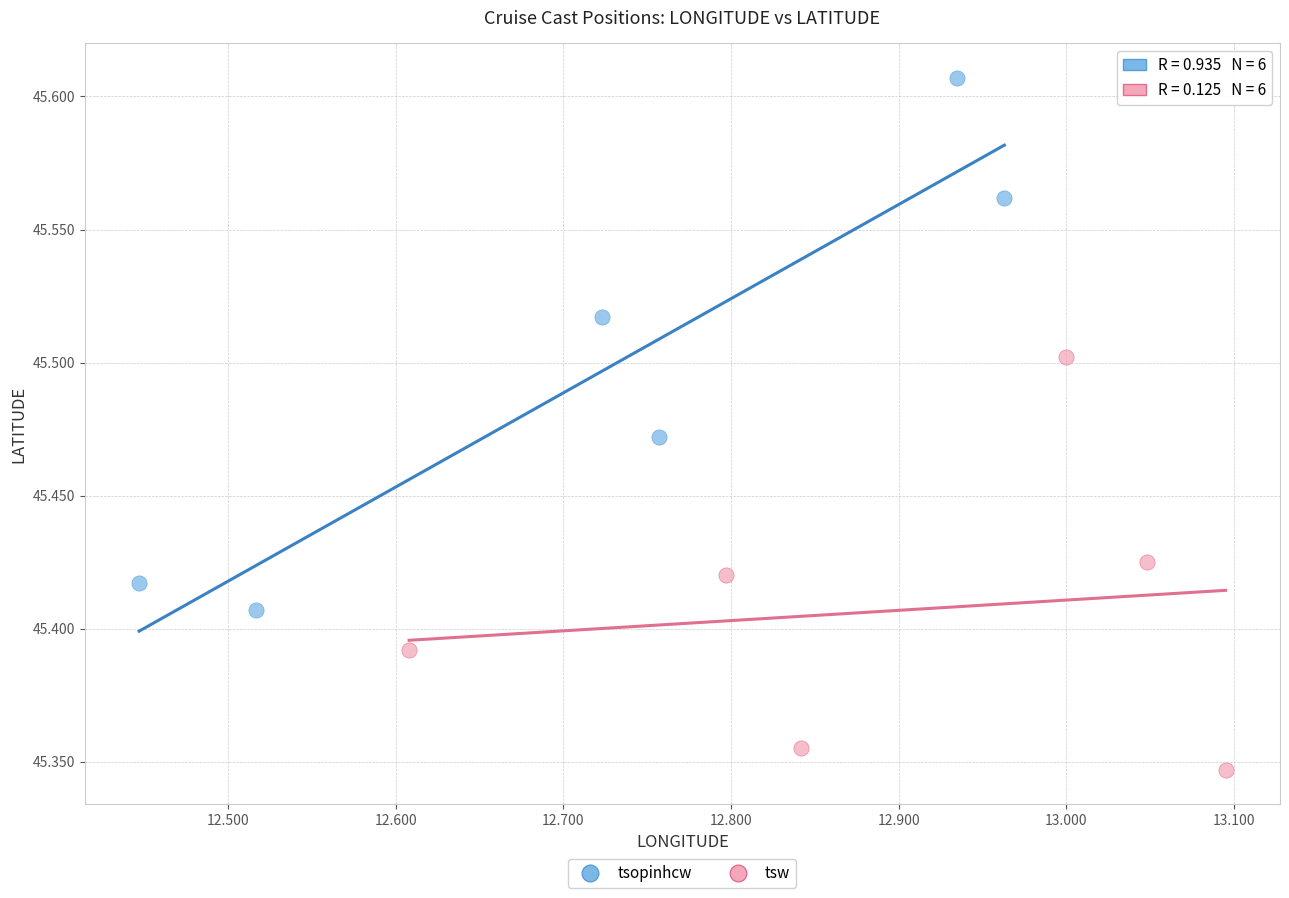

Which series reaches the minimum Y coordinate?

tsw